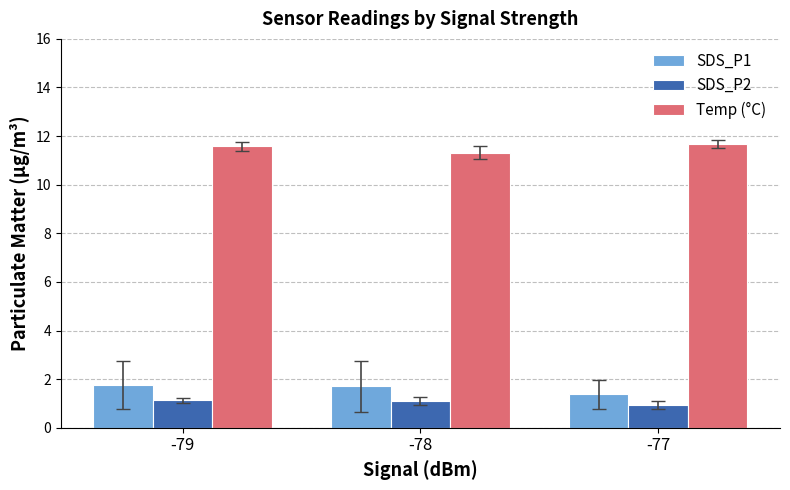

How many data points in SDS_P2 are less than 1?

1